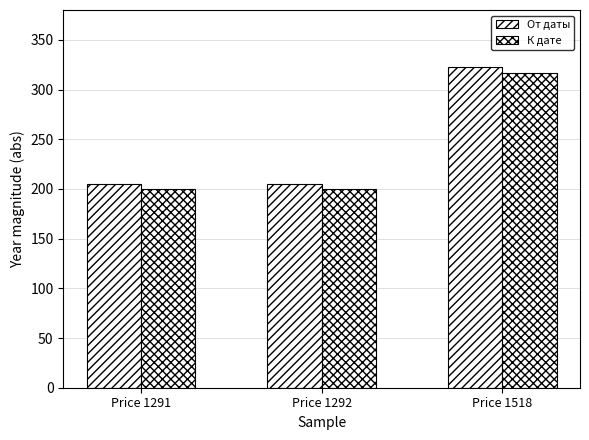

What is the average value of the К дате series?

239